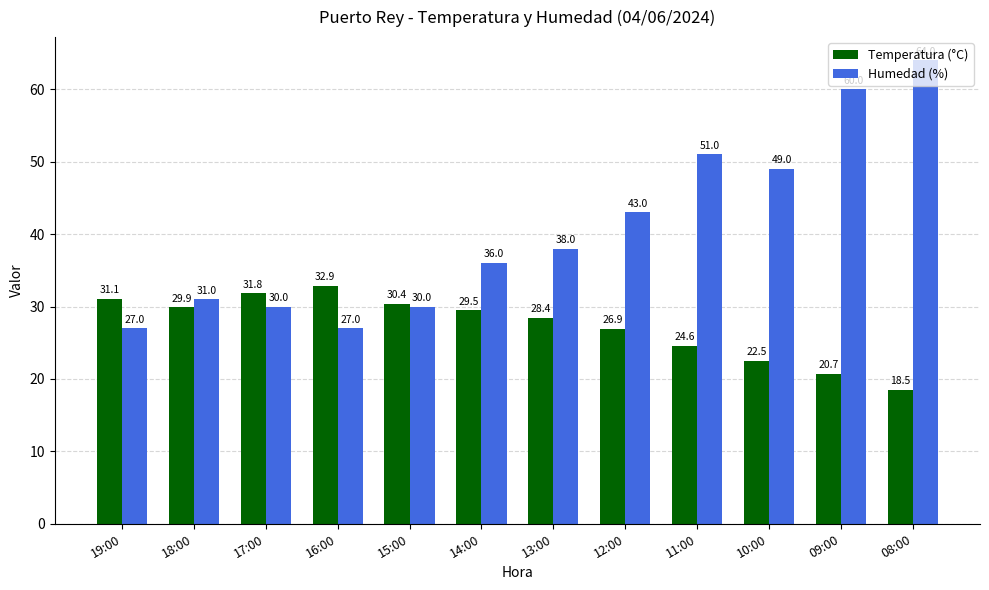

List the series in order of their peak value, highest first.

Humedad (%), Temperatura (°C)